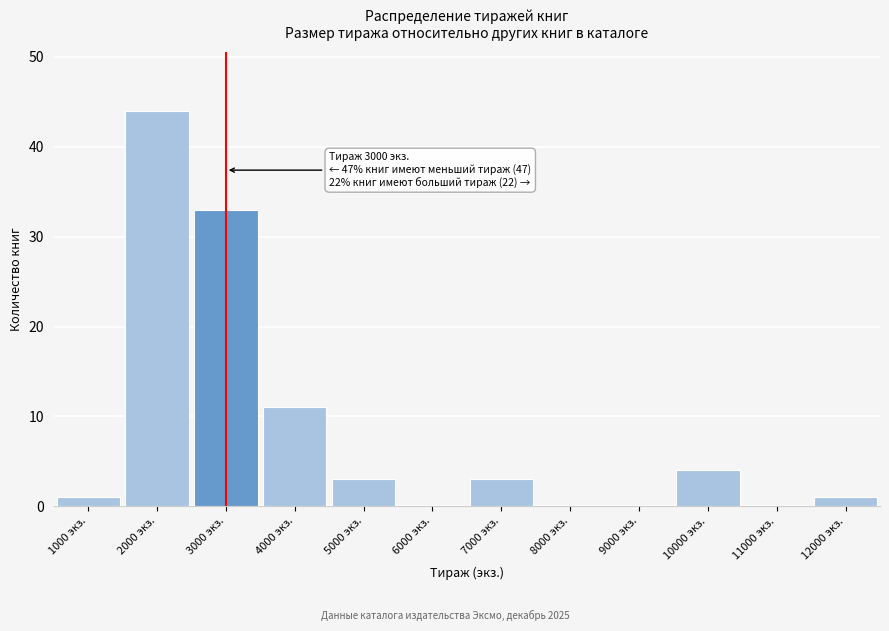

Which range on the x-axis has the tallest bar?

1500 to 2500